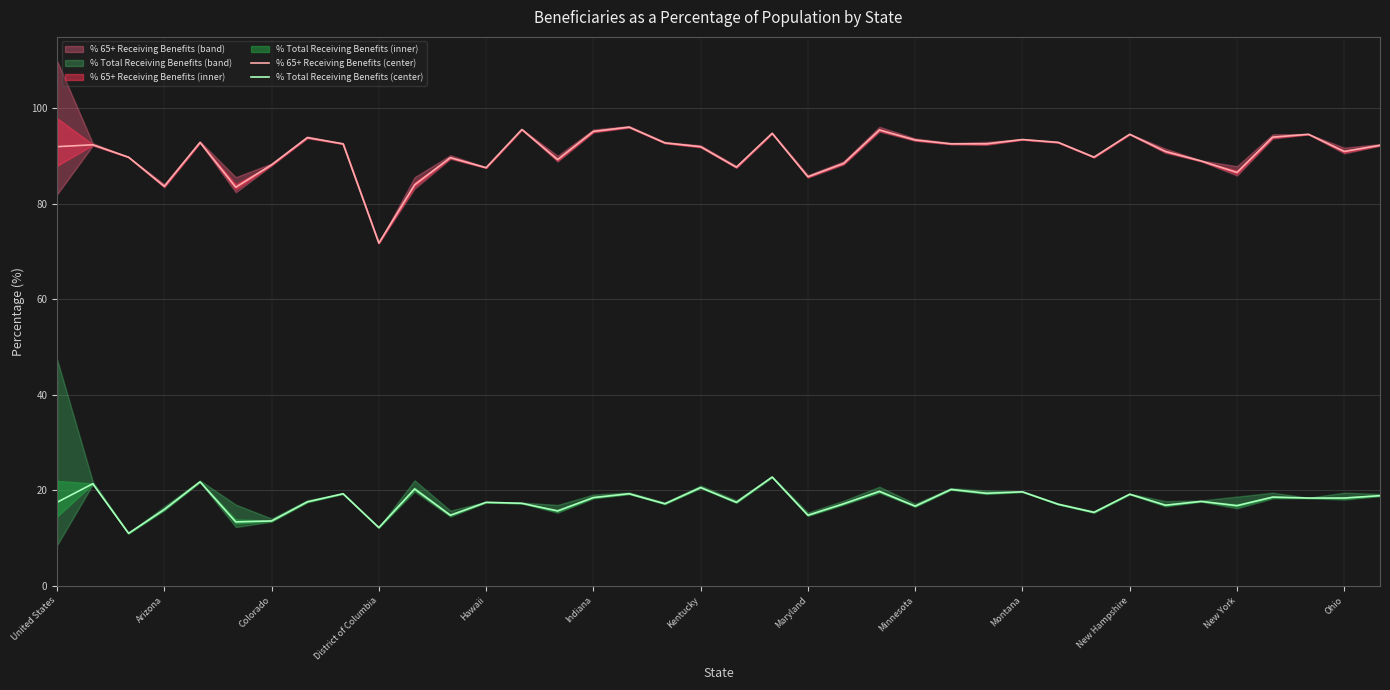

What is the maximum value for % 65+ Receiving Benefits (center)?

96.1